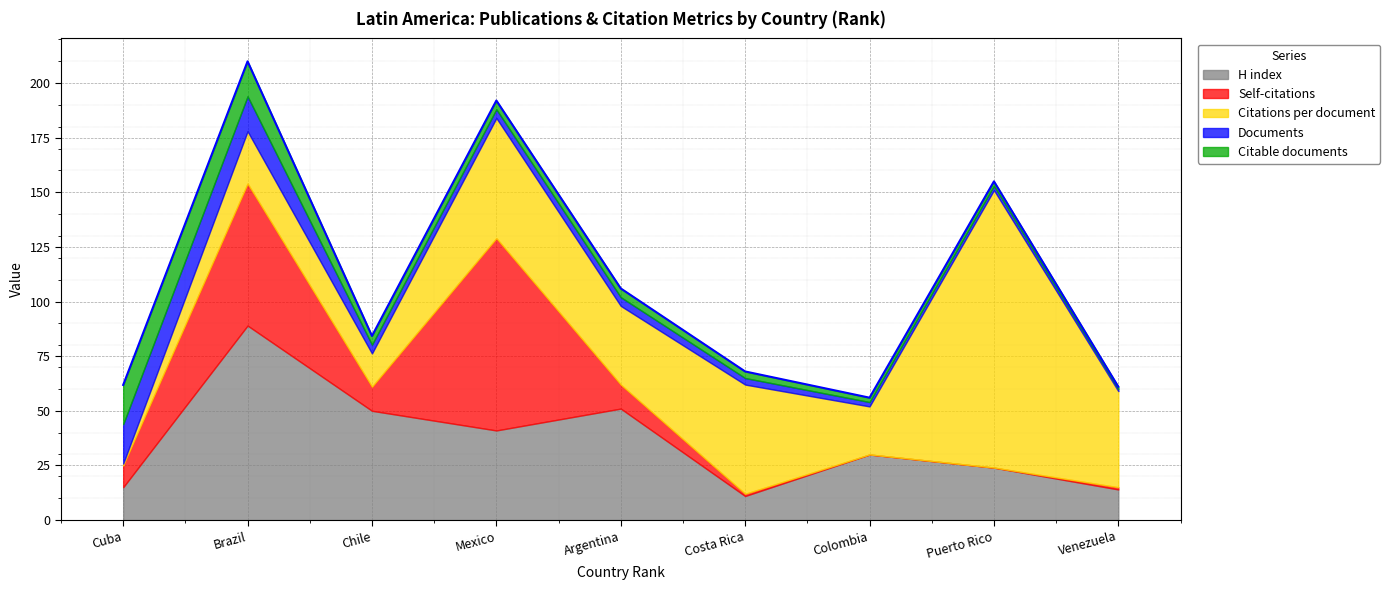

True or false: Documents has a value of 16.0 at Brazil.

True